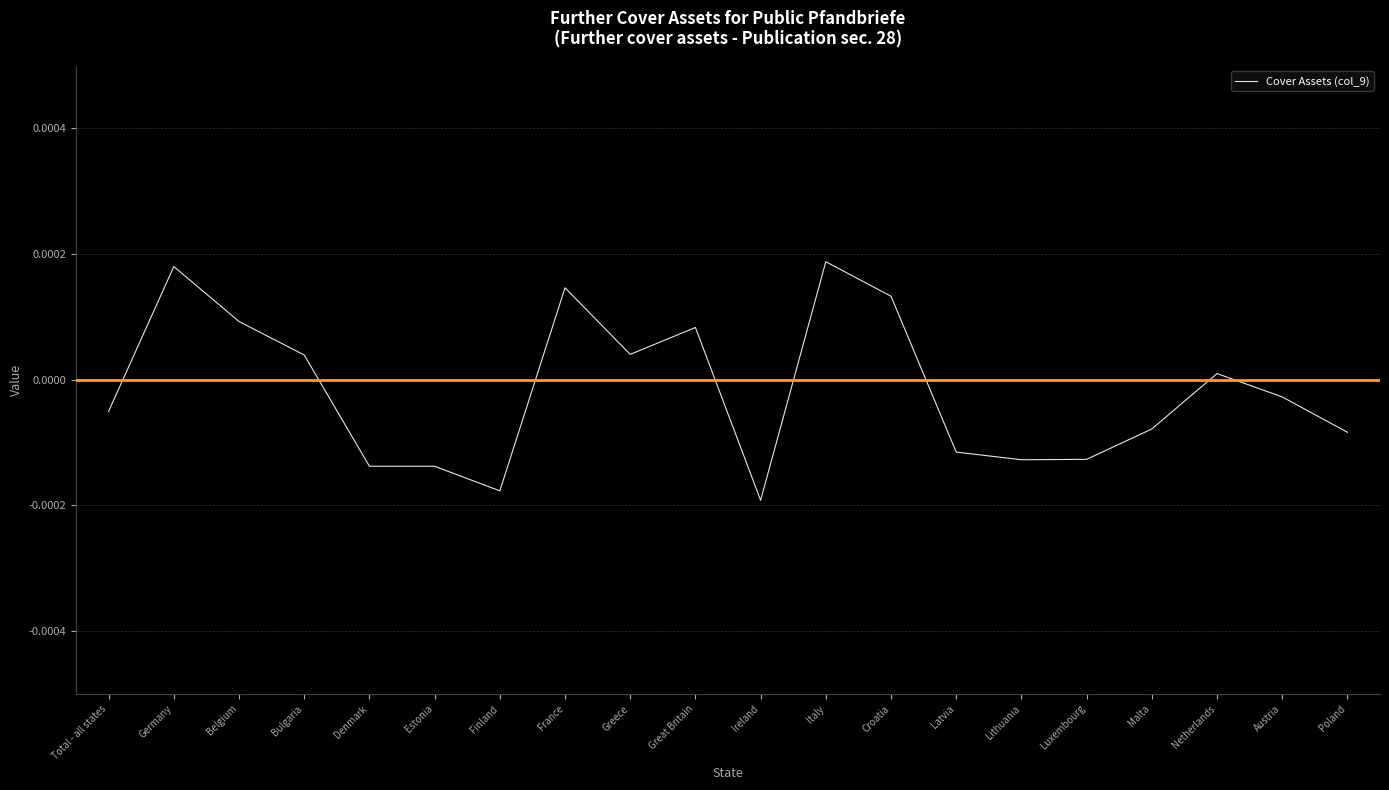

How many values are below 0?

11